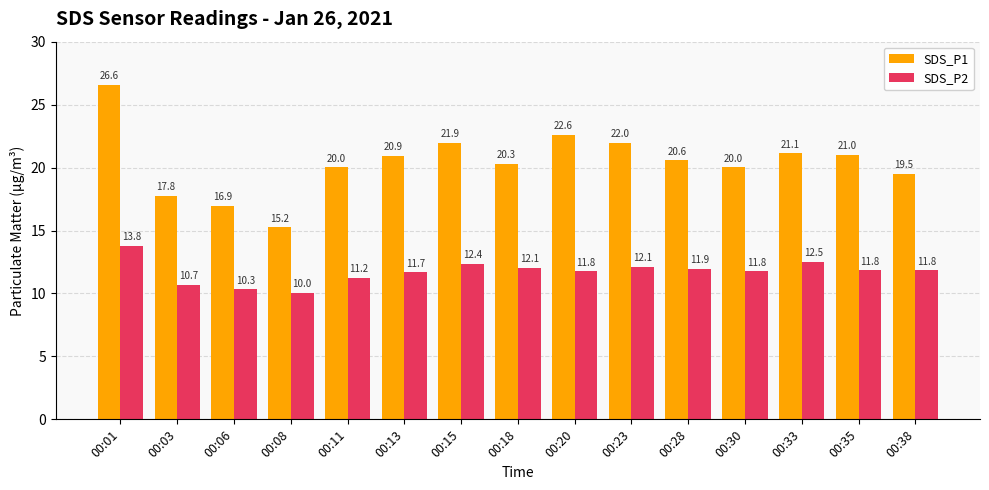

How many values in the SDS_P2 series exceed 11?

12